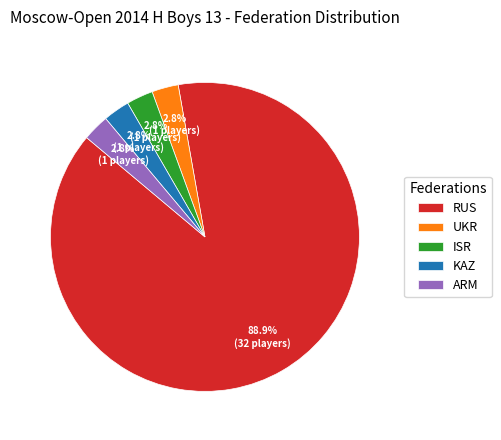

What is the ratio of the value at ISR to the value at ARM?

1.0